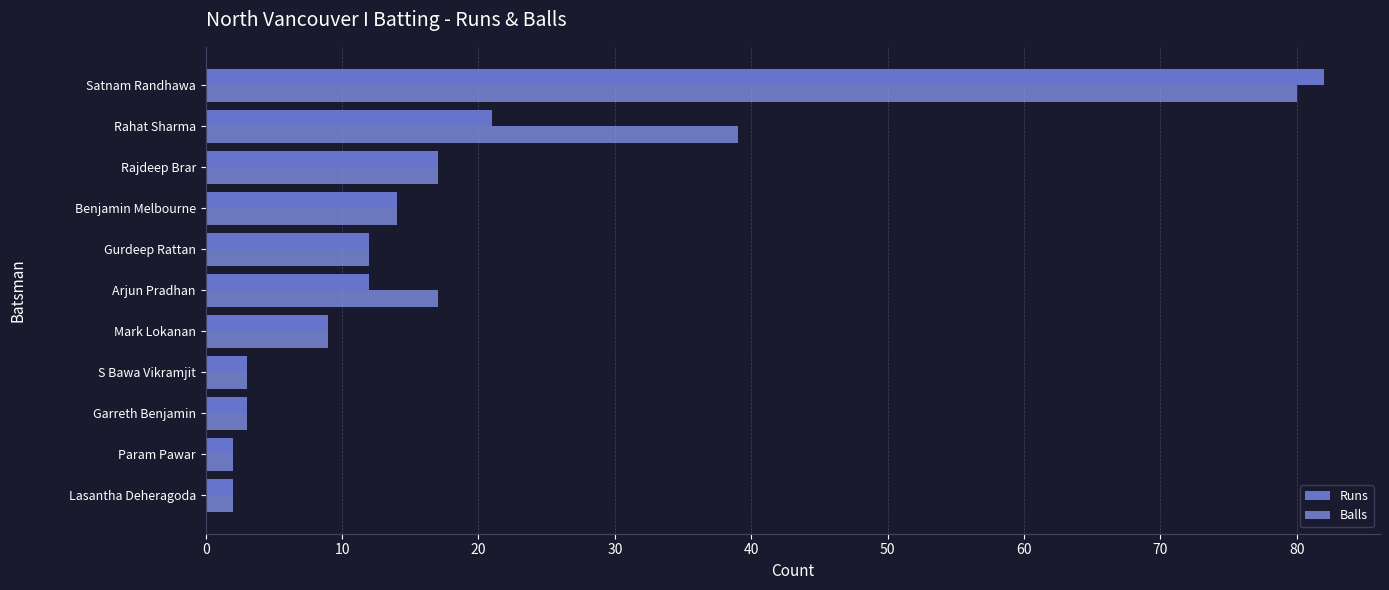

Which label corresponds to the largest value in the chart?

Satnam Randhawa